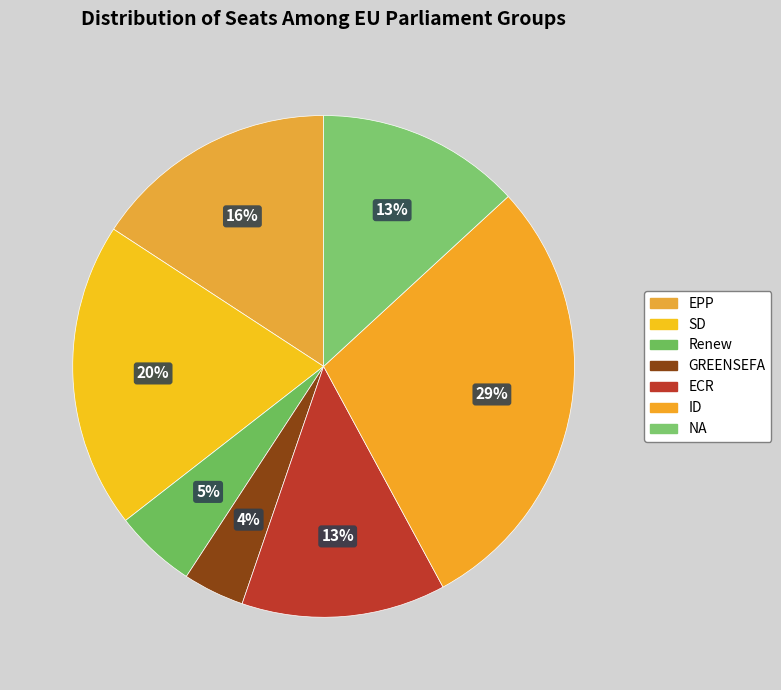

Which category has the biggest portion of the pie?

ID